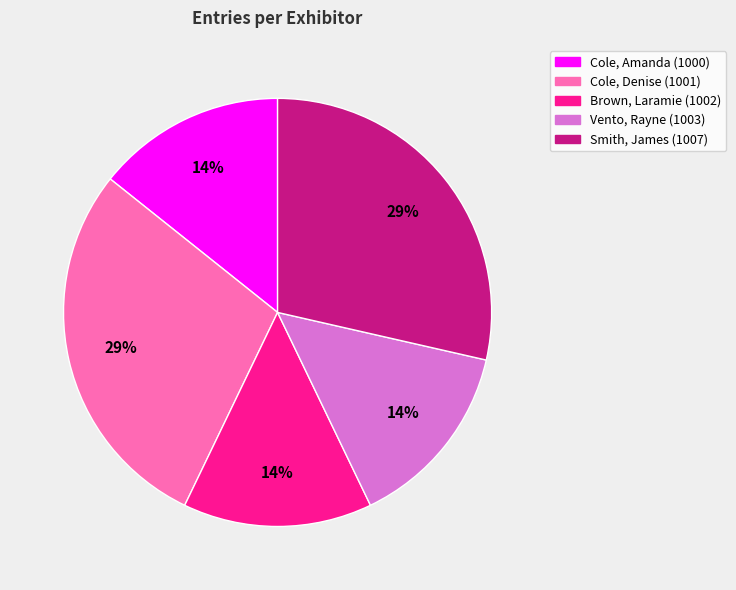

Does Cole, Amanda (1000) represent more than half of the total?

No